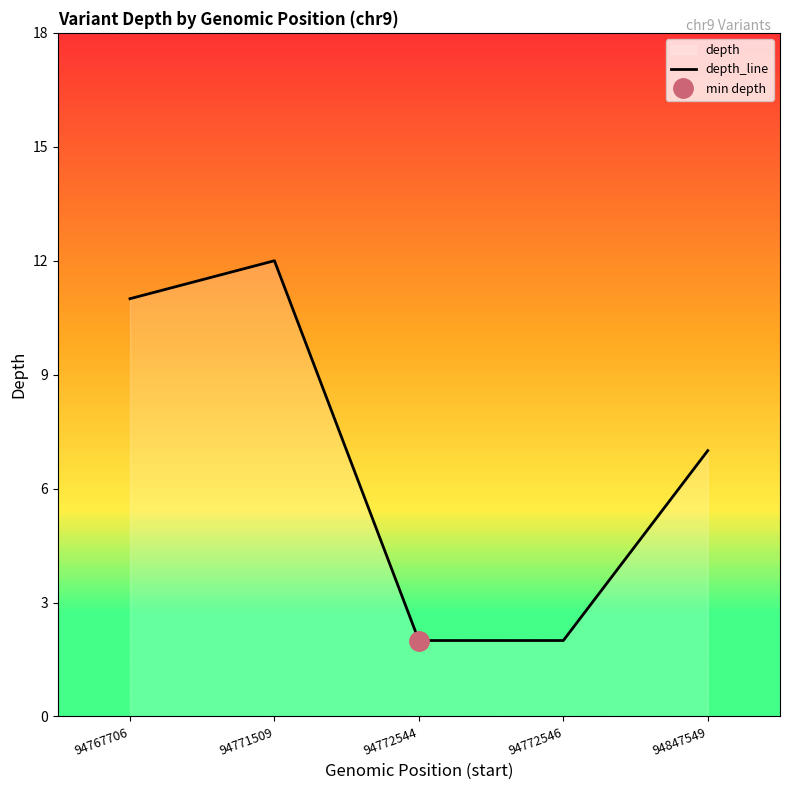

Count the values in the range 2 to 11.

4